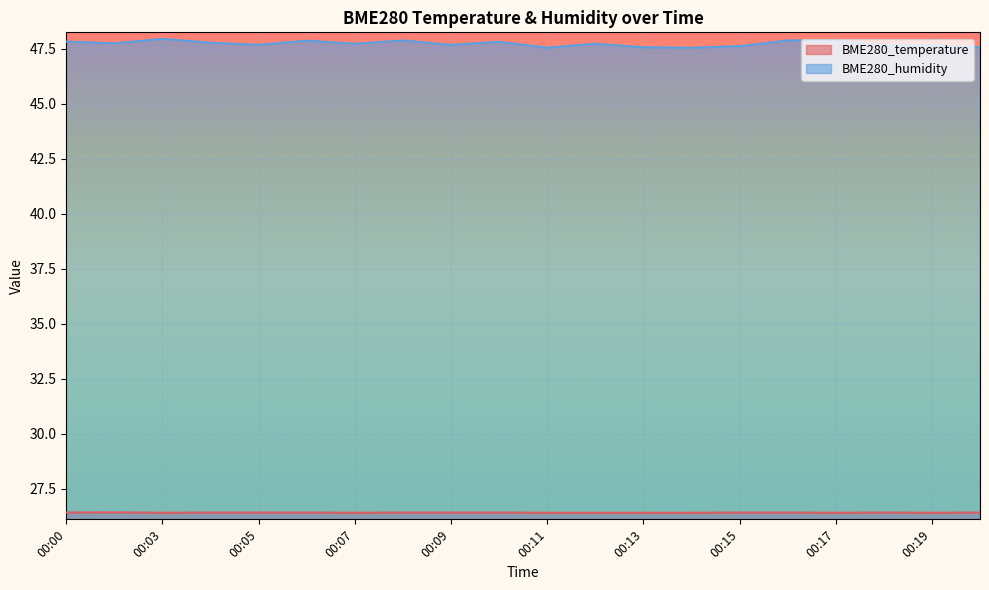

What is the spread (max minus min) of values at 00:14?

21.1